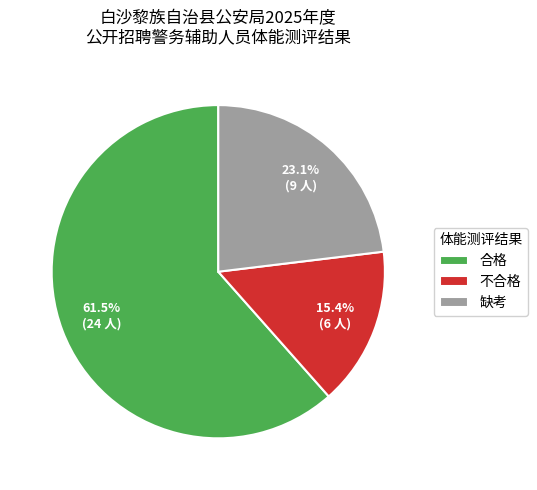

What percentage is the 不合格 slice, to the nearest percent?

15%